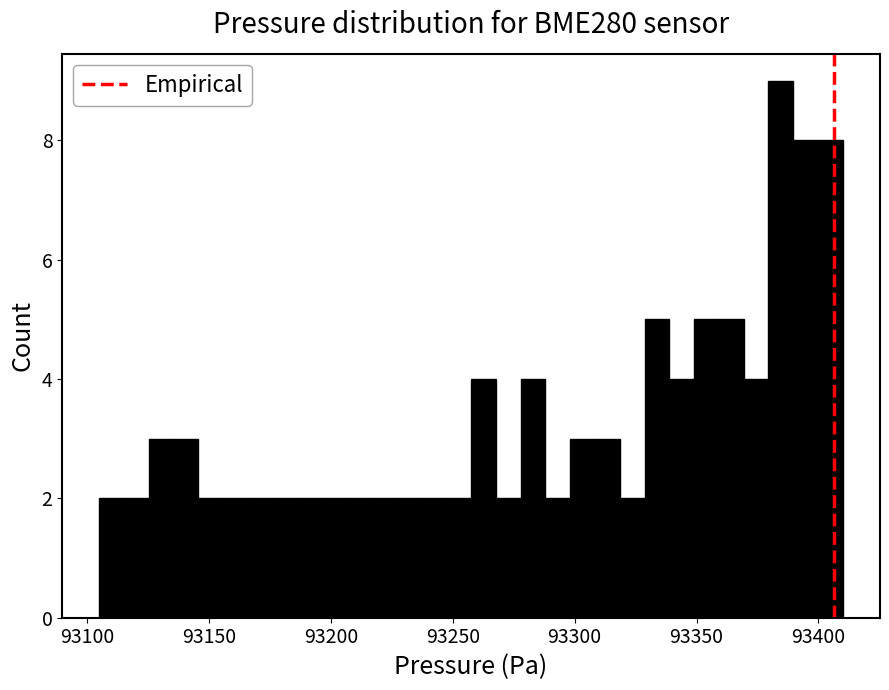

Around what value on the x-axis is the tallest bar? Give the approximate position of its centre, as read against the axis.

93385